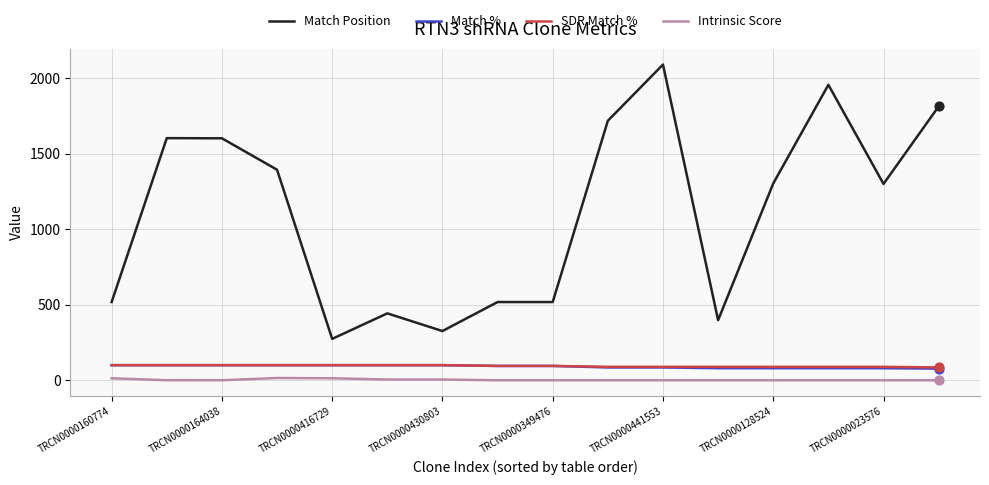

What is the maximum value shown in the chart?

2090.0